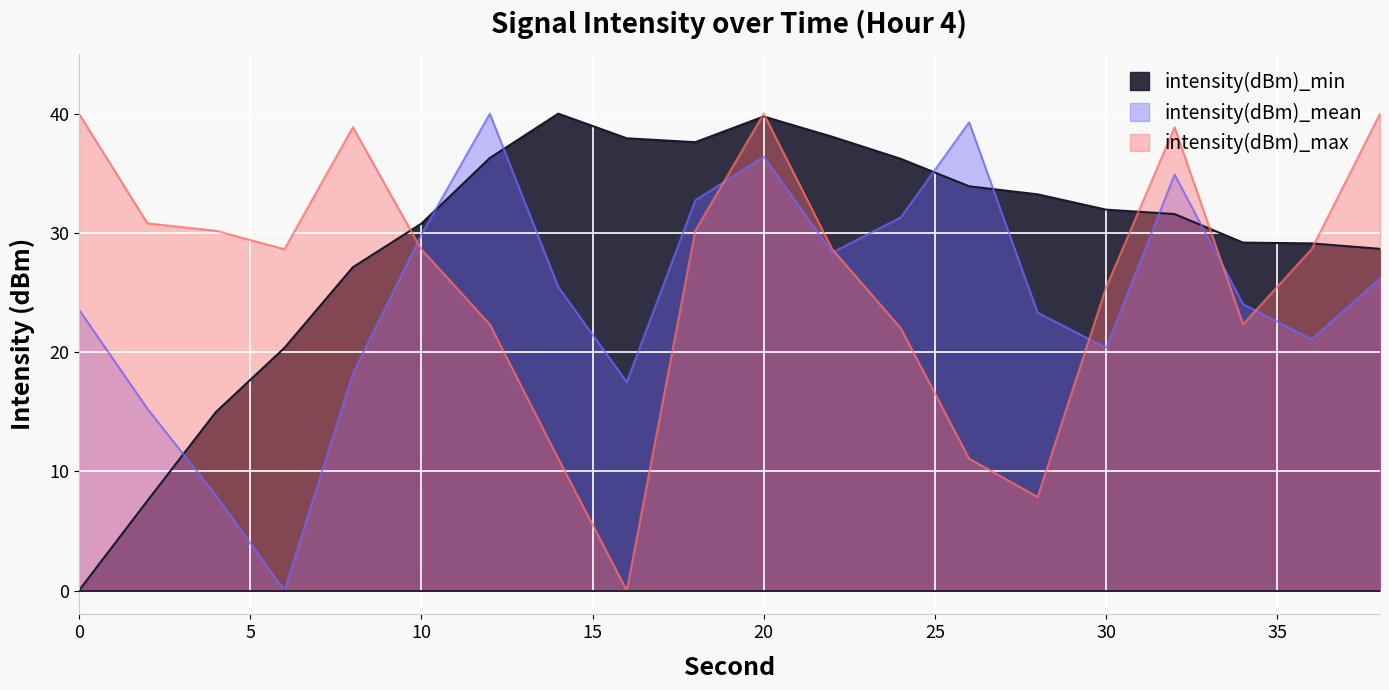

Which series has the largest total across all categories?

intensity(dBm)_min